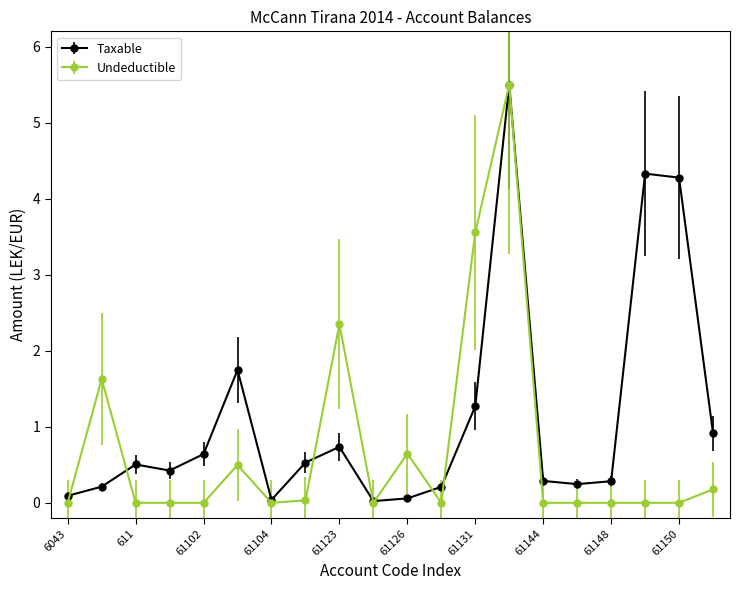

Which series has the largest range (max minus min)?

Undeductible